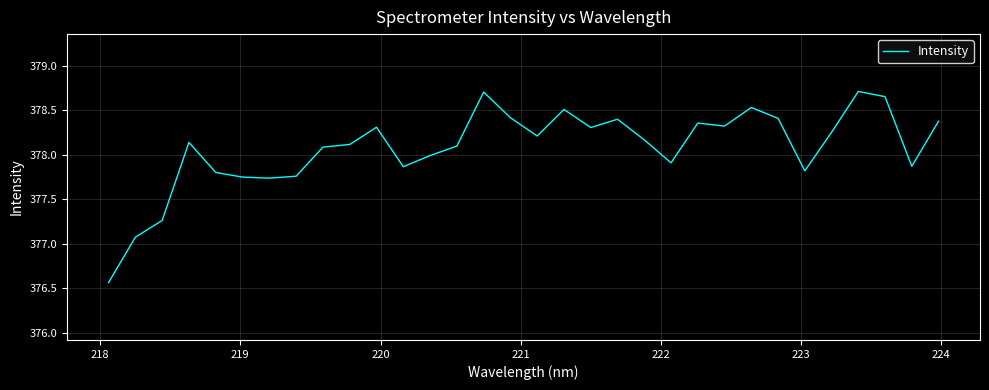

How many lines are shown in the chart?

1